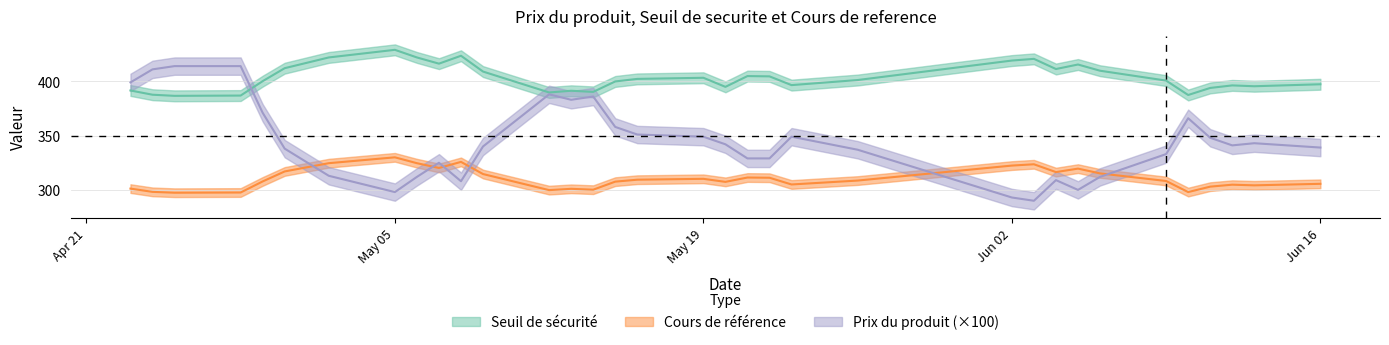

At which label does Cours de reference first exceed 308?

2025-04-30